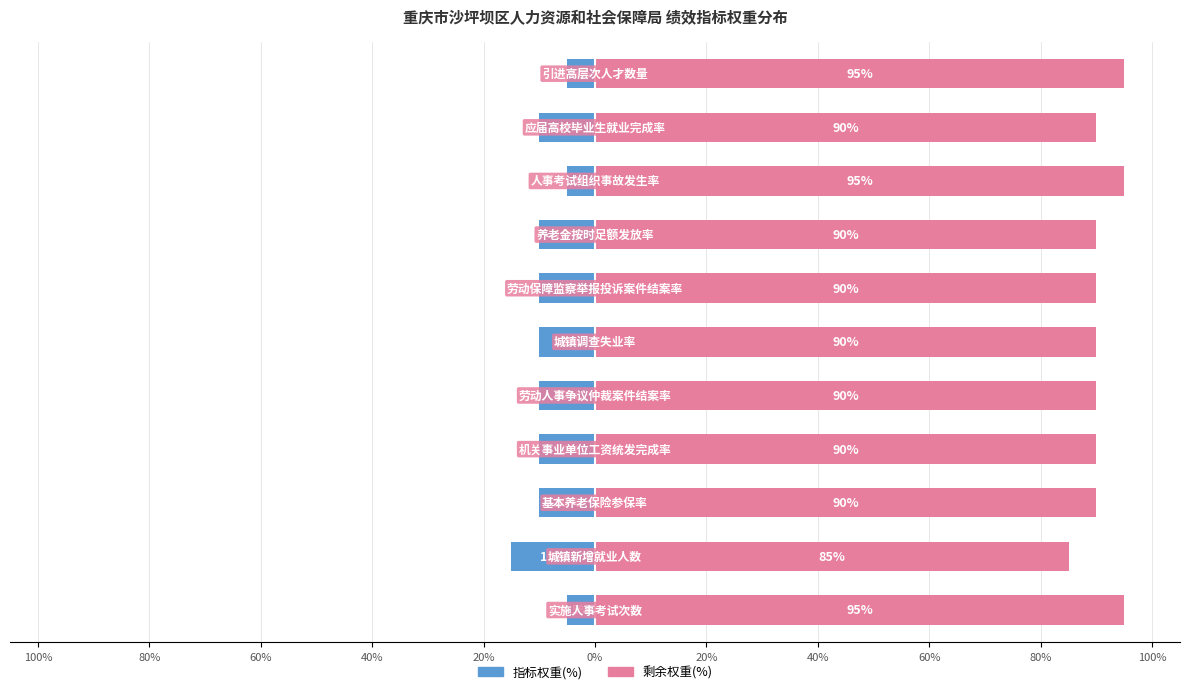

How many groups of bars are there?

11